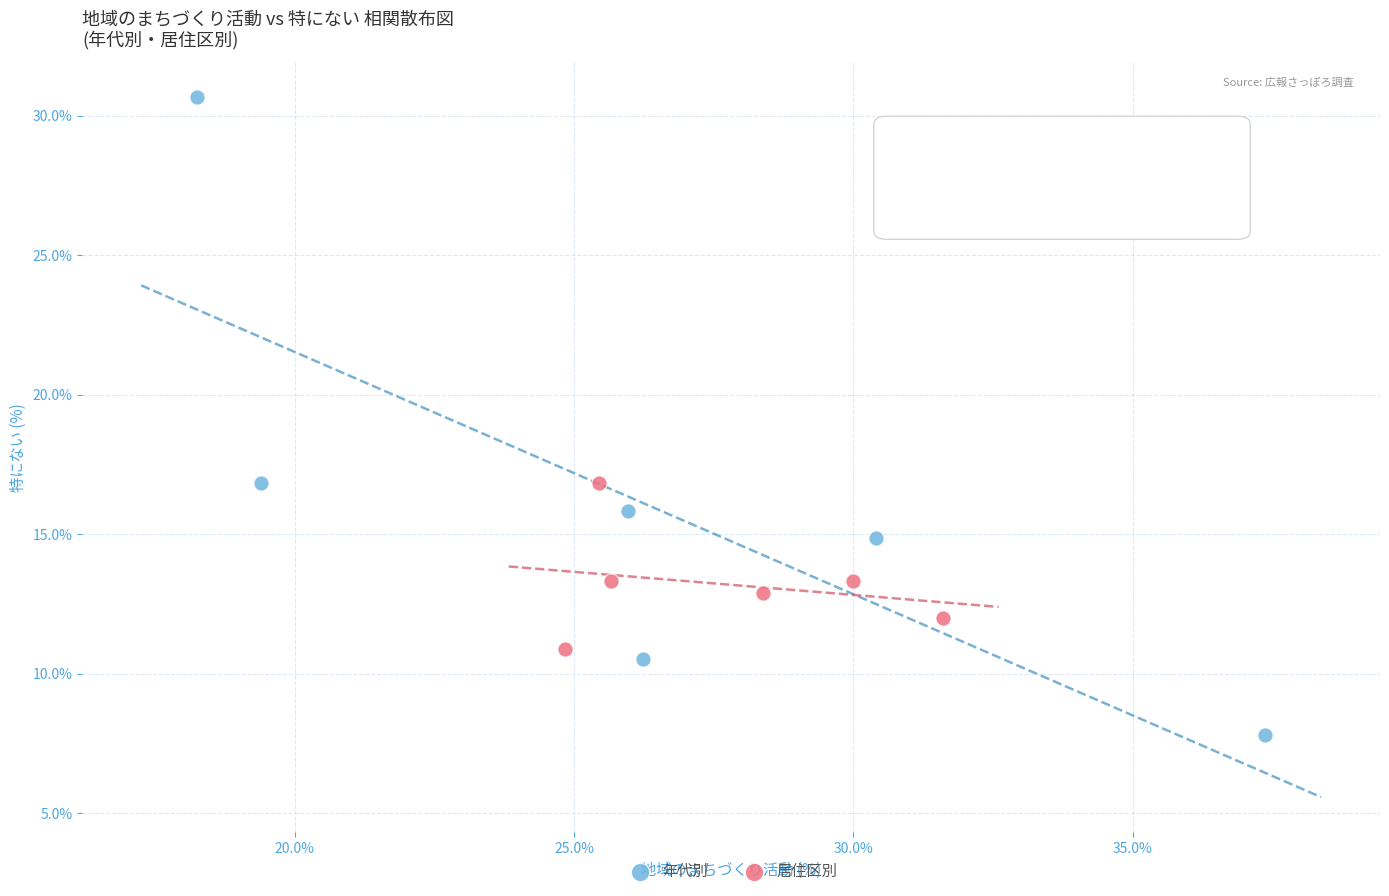

Which series reaches the minimum Y coordinate?

年代別